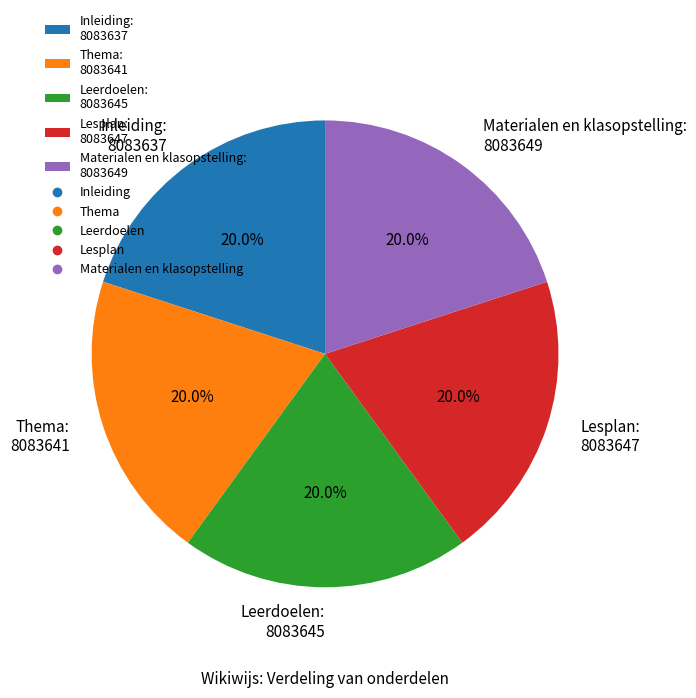

To the nearest percent, what percentage of the pie is Materialen en klasopstelling?

20%